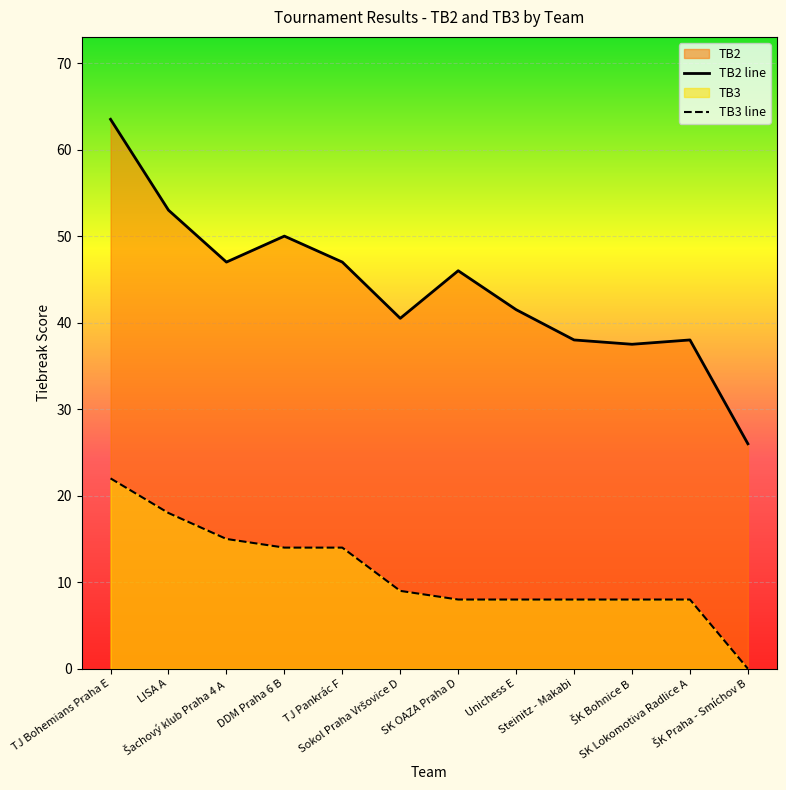

Is it true that TB2 line equals 86.1 at LISA A?

False